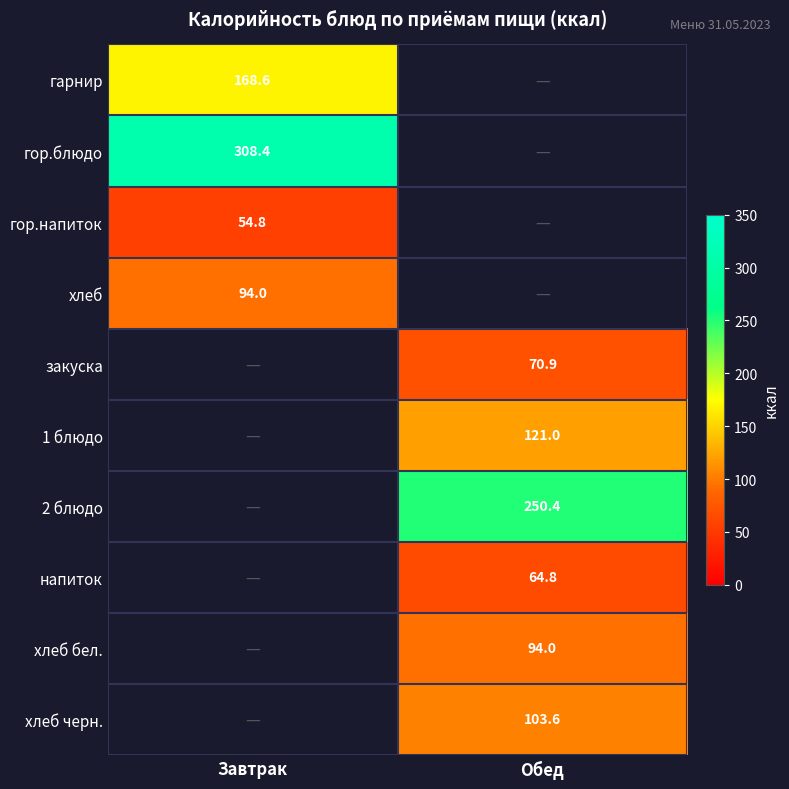

What is the difference between the highest and lowest values at Завтрак?

253.6